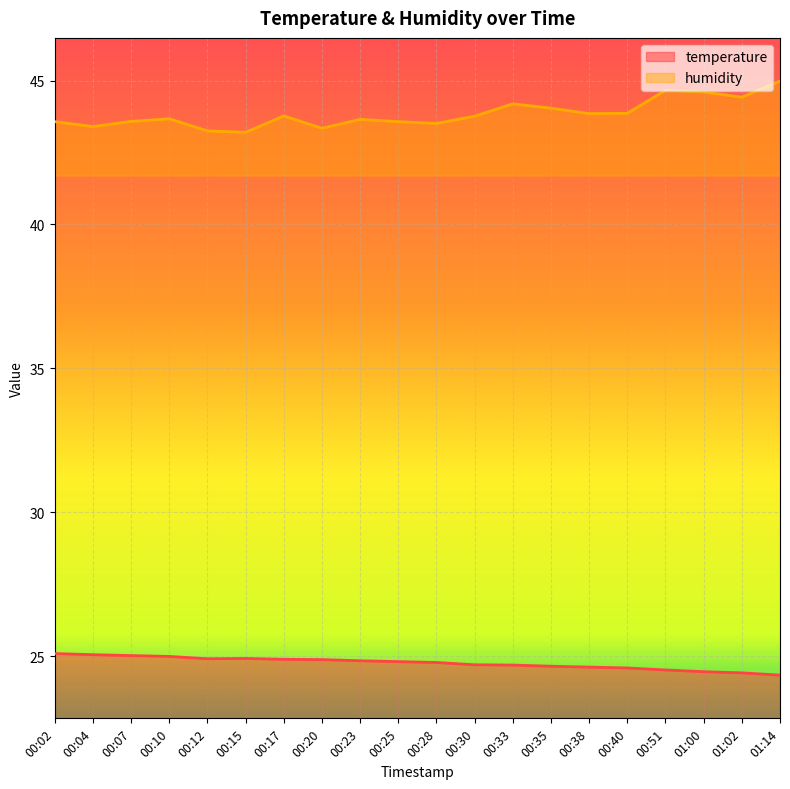

At how many categories does at least one series exceed 25?

20